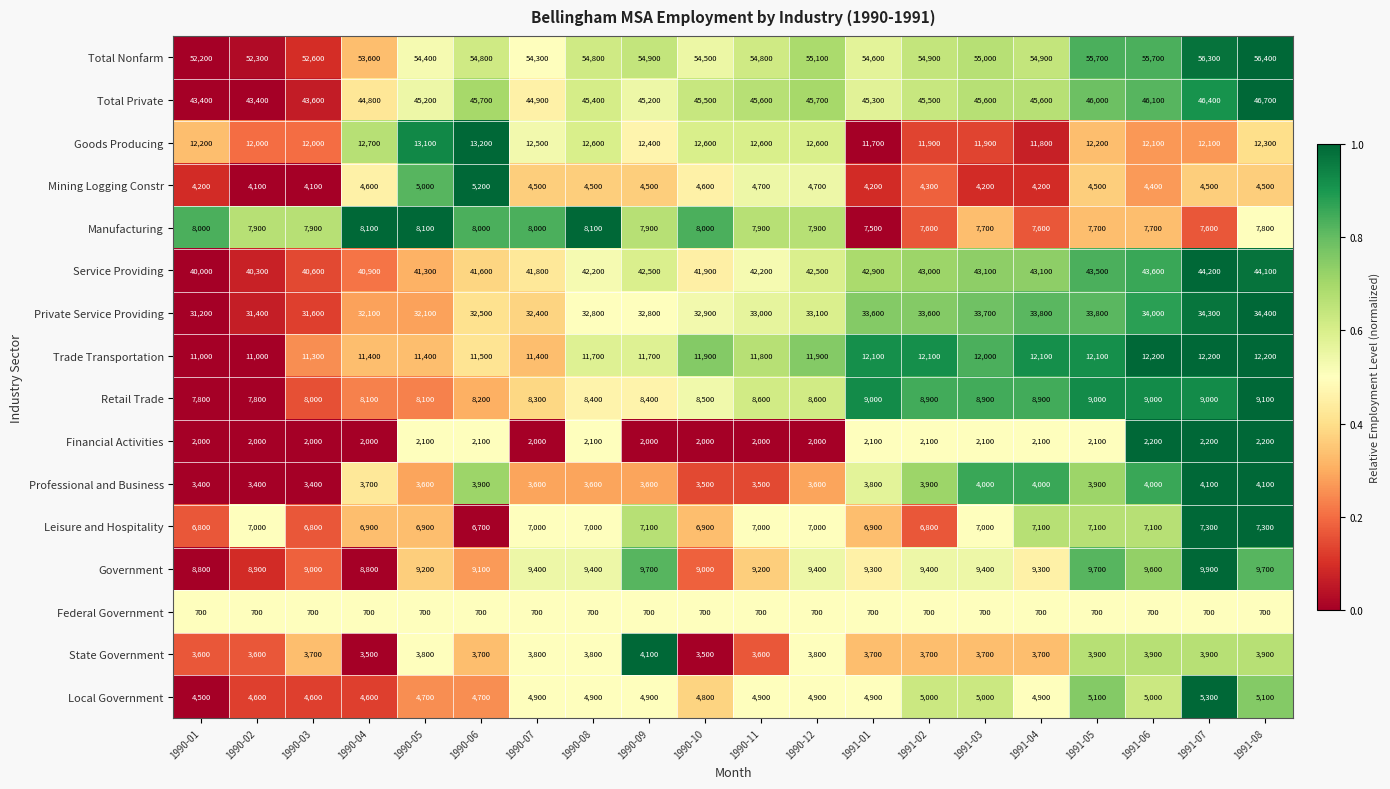

At 1991-08, list the series in order from largest to smallest.

Total Nonfarm, Total Private, Service Providing, Private Service Providing, Goods Producing, Trade Transportation, Government, Retail Trade, Manufacturing, Leisure and Hospitality, Local Government, Mining Logging Constr, Professional and Business, State Government, Financial Activities, Federal Government